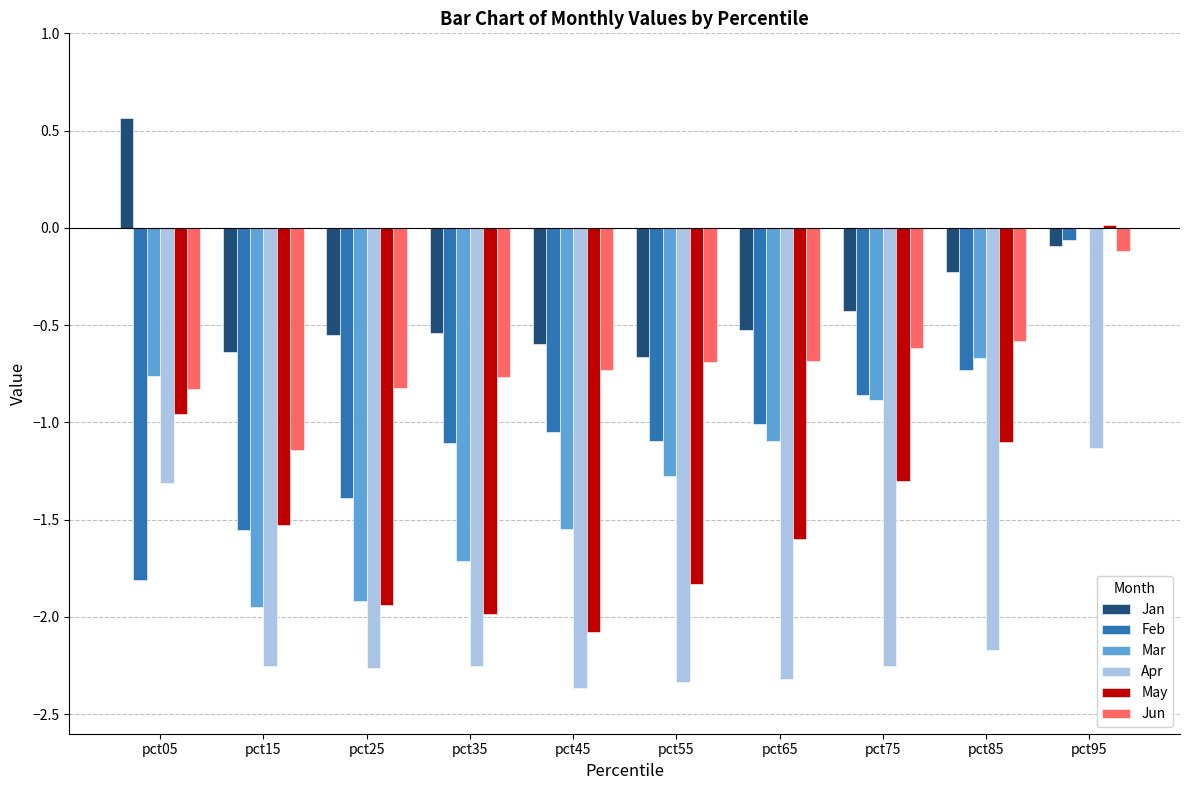

Between pct05 and pct65, which series saw the biggest shift?

Jan